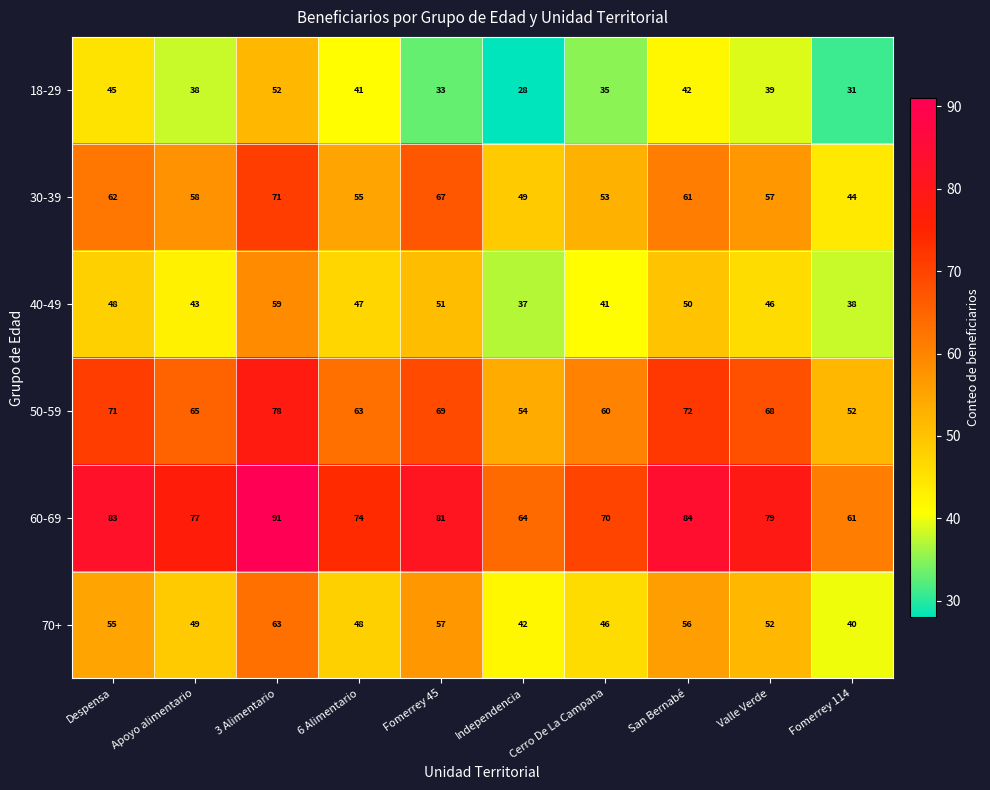

Which series has the largest total across all categories?

60-69